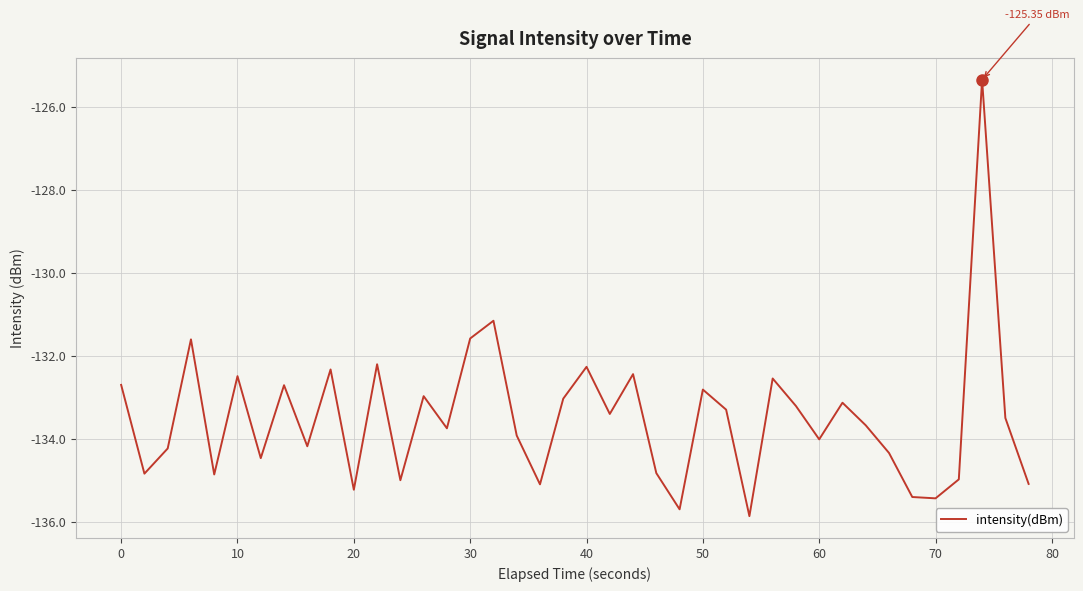

What is the maximum value shown in the chart?

-125.3